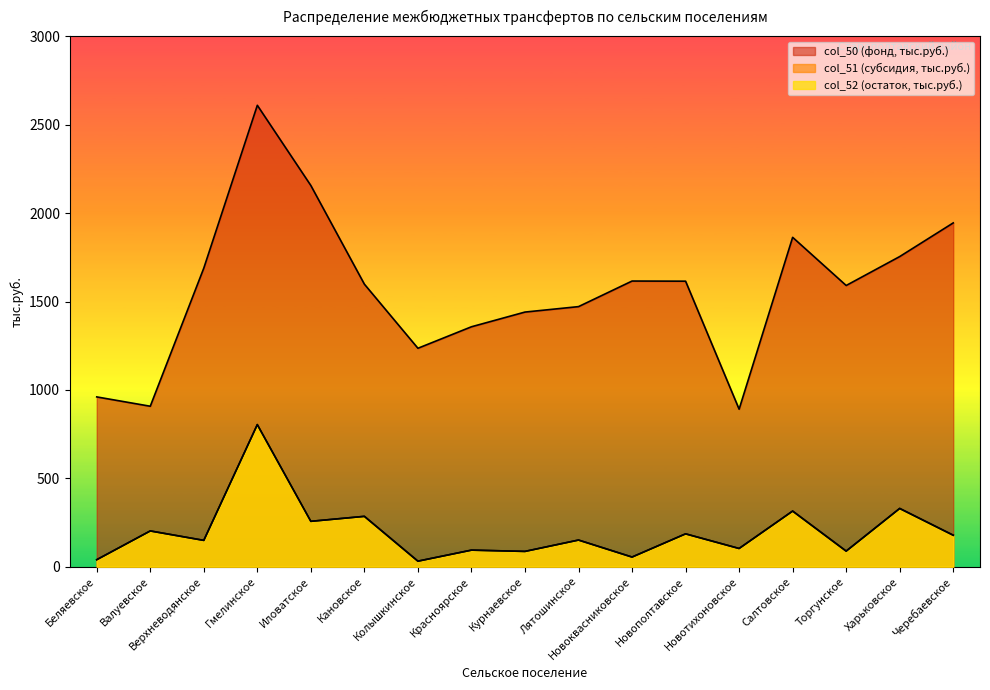

Is the value of col_50 at Курнаевское greater than the value of col_52 at Новотихоновское?

Yes